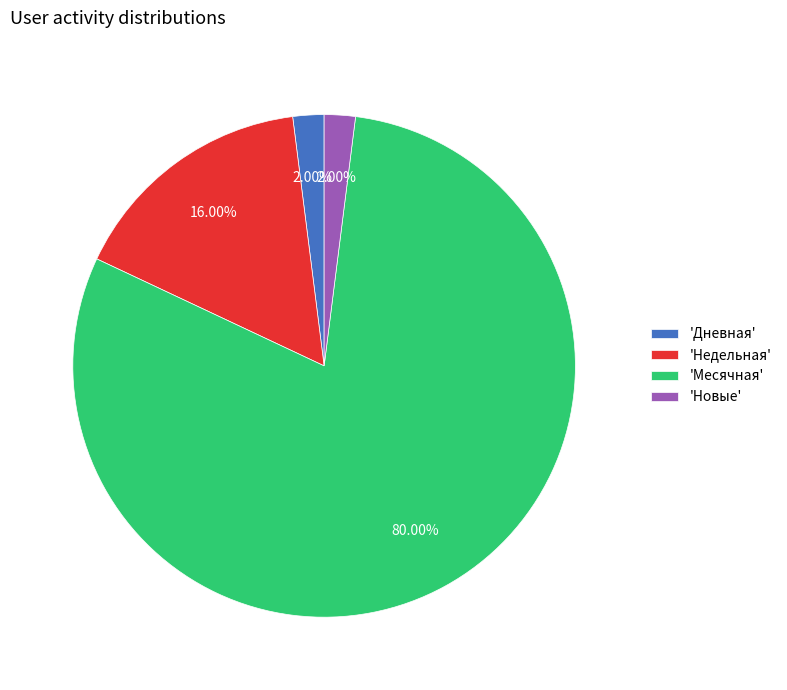

Approximately how many times larger is the value at 'Недельная' compared to 'Новые'?

8.0